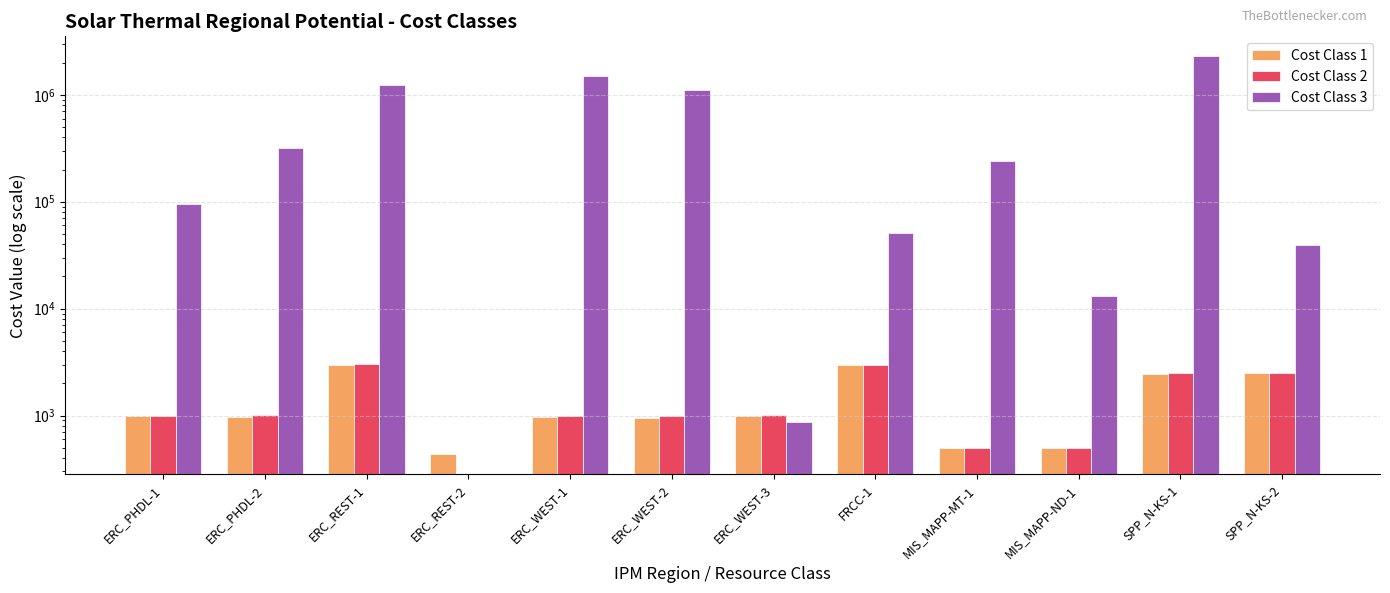

List the series in order of their peak value, highest first.

Cost Class 3, Cost Class 2, Cost Class 1